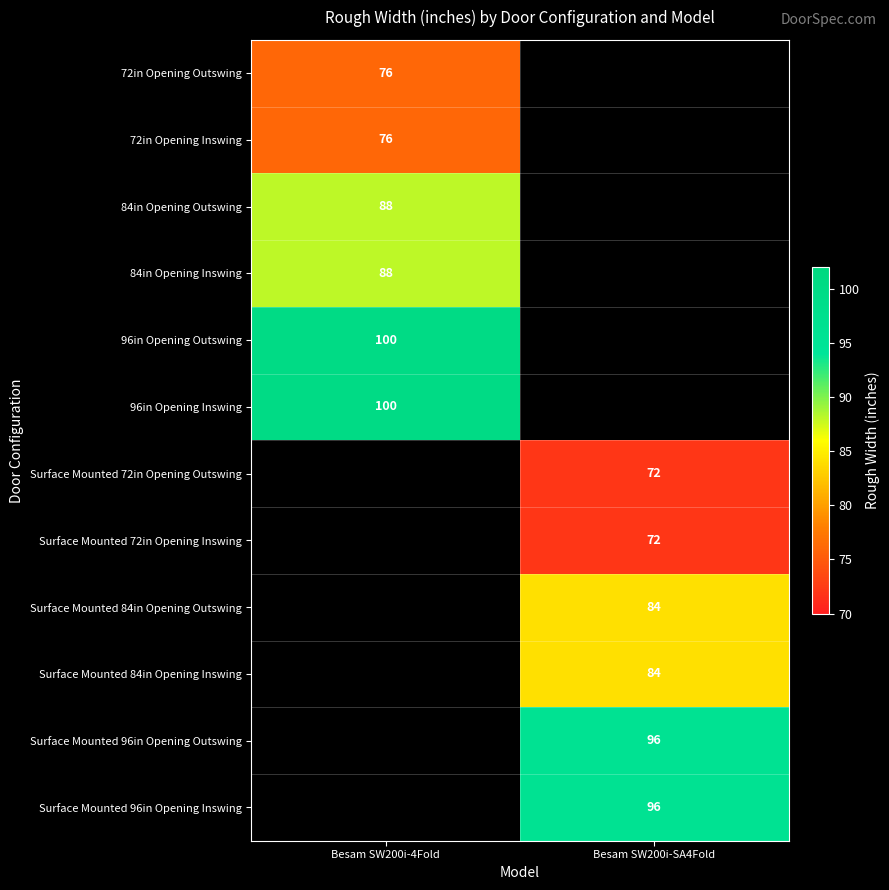

True or false: 96in Opening Outswing has a value of 48 at Besam SW200i-4Fold.

False